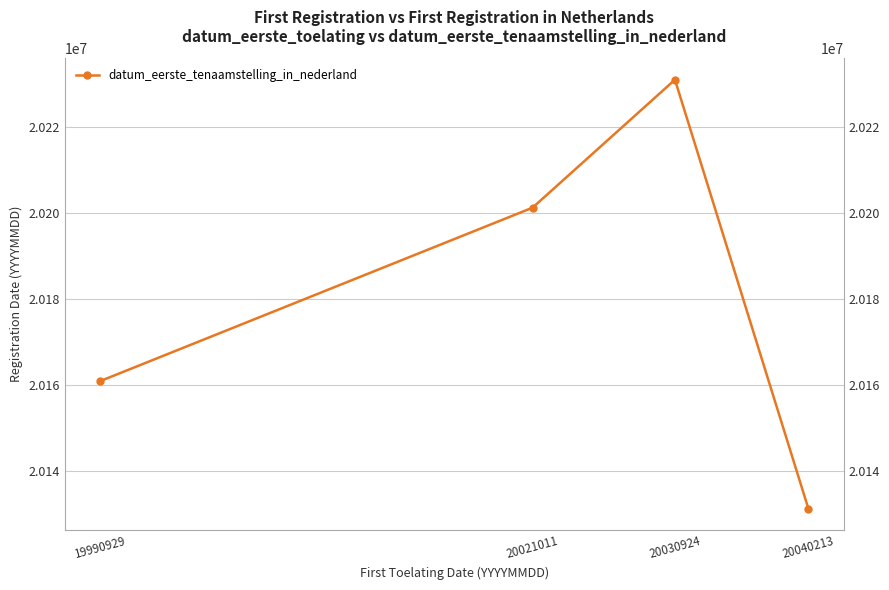

Does the chart have visible grid lines?

Yes